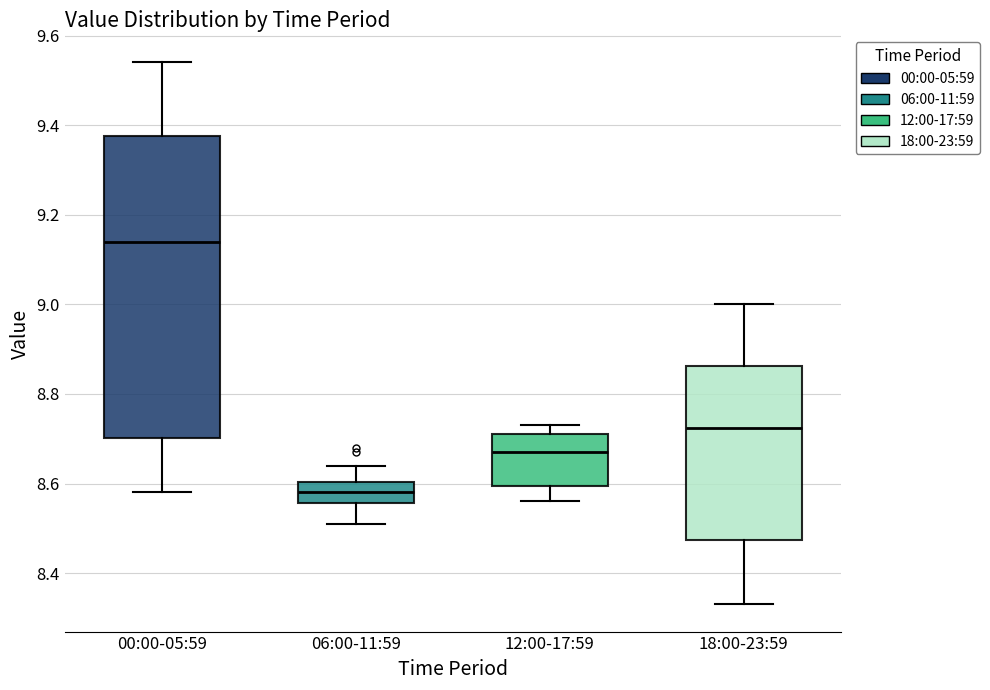

Where is the upper edge of the box for 00:00-05:59 on the y-axis? The values are not printed on the chart, so give them approximately, as read against the axis.

9.38